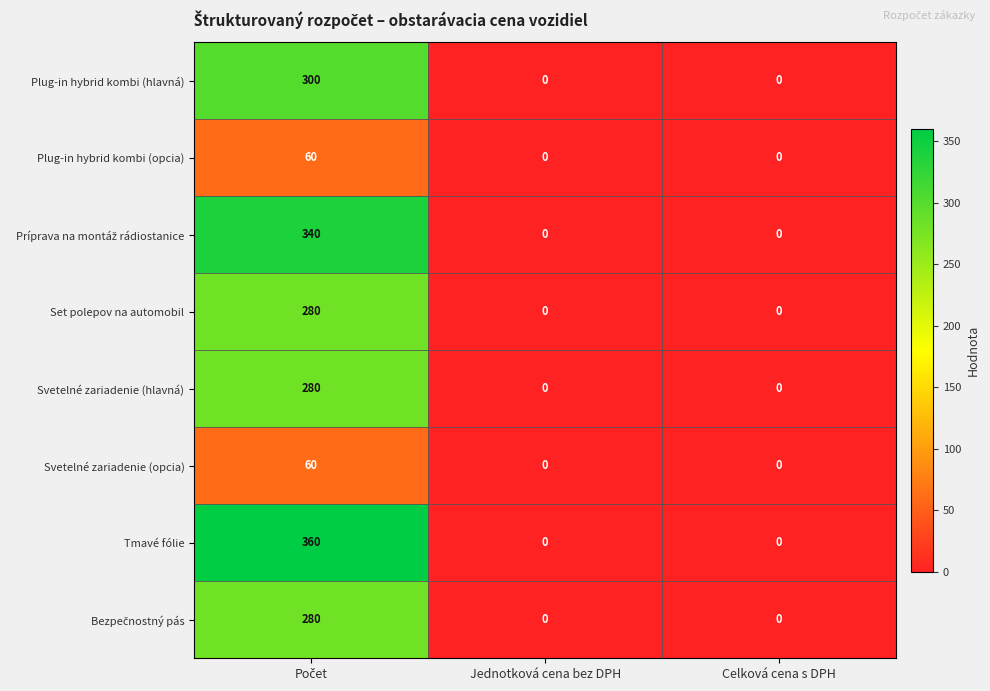

At how many categories does at least one series exceed 153?

1